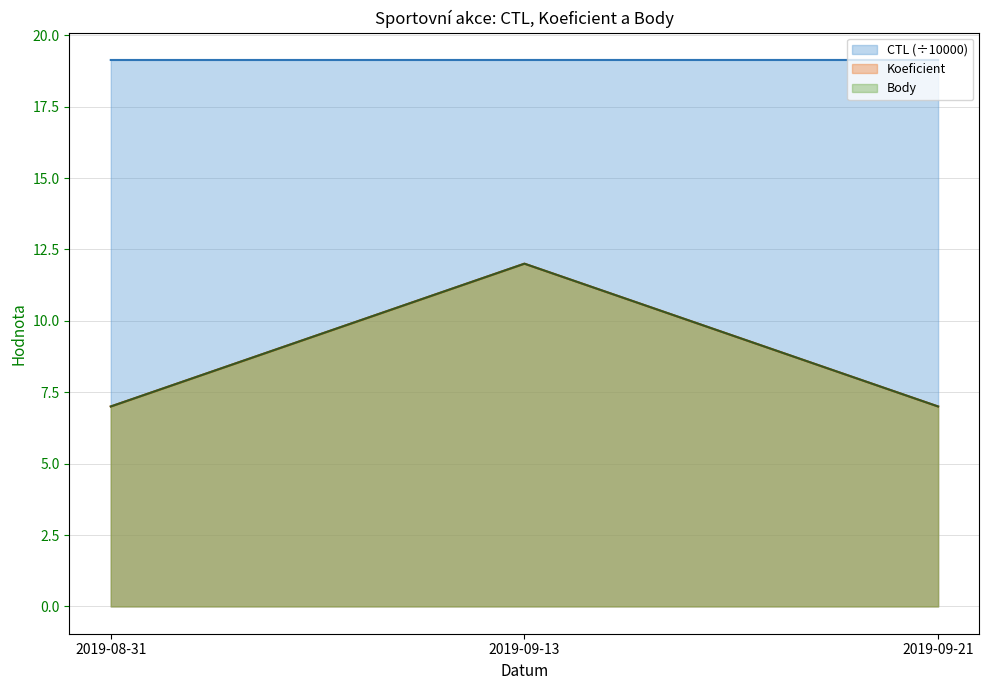

What is the label of the 2nd point from the right?

2019-09-13